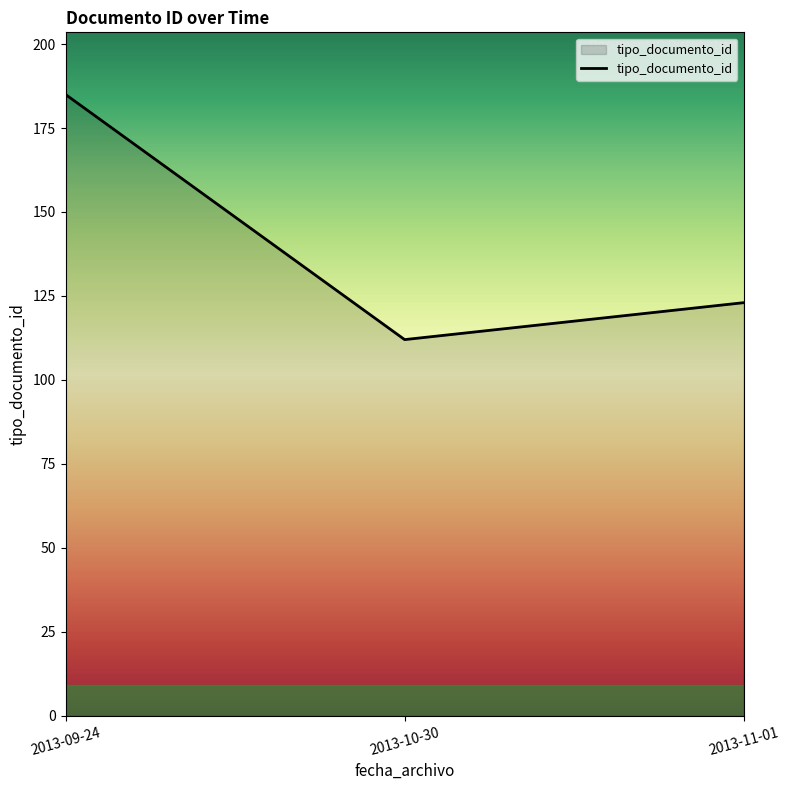

What is the difference between the maximum and minimum values?

73